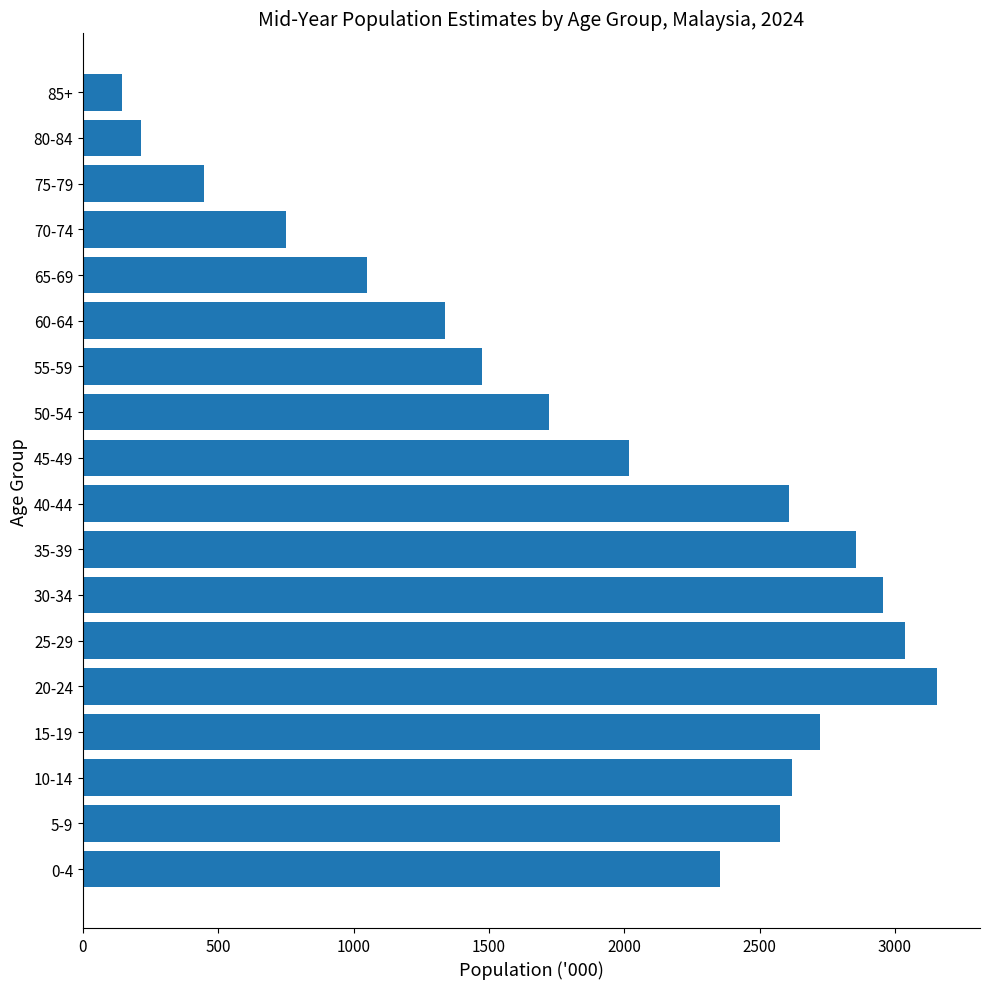

The value at 15-19 is 1473.5. True or false?

False